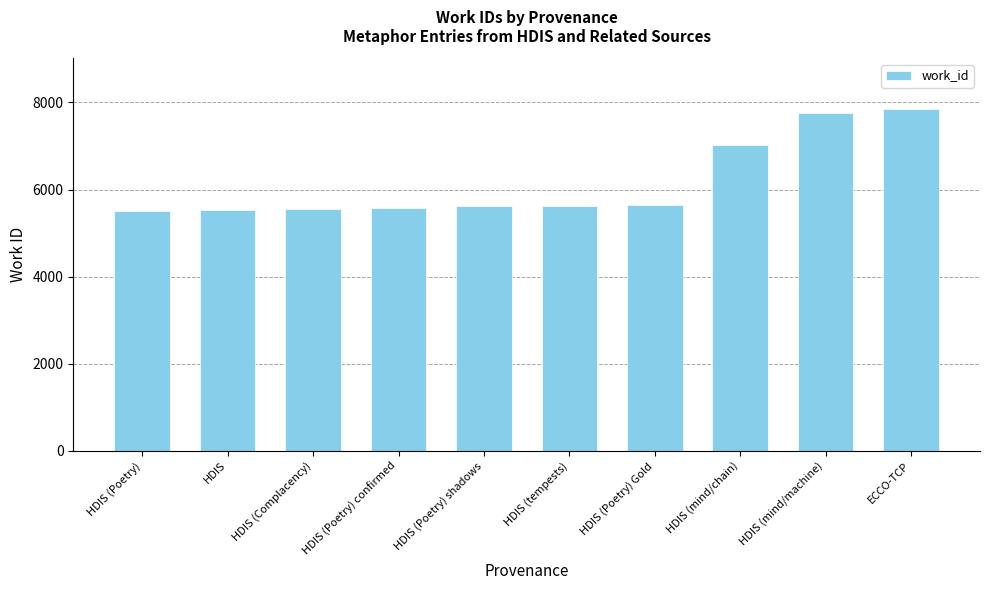

What is the difference between the values at HDIS and HDIS (mind/chain)?

1492